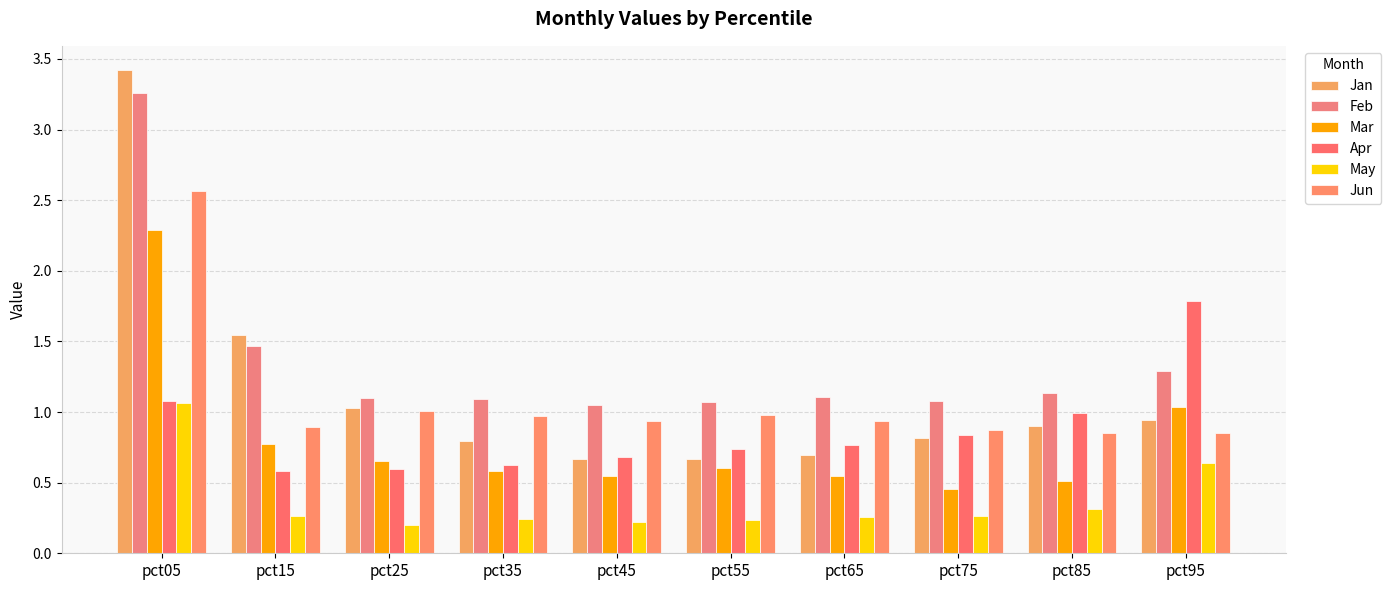

What is the difference between the Apr values at pct85 and pct45?

0.3